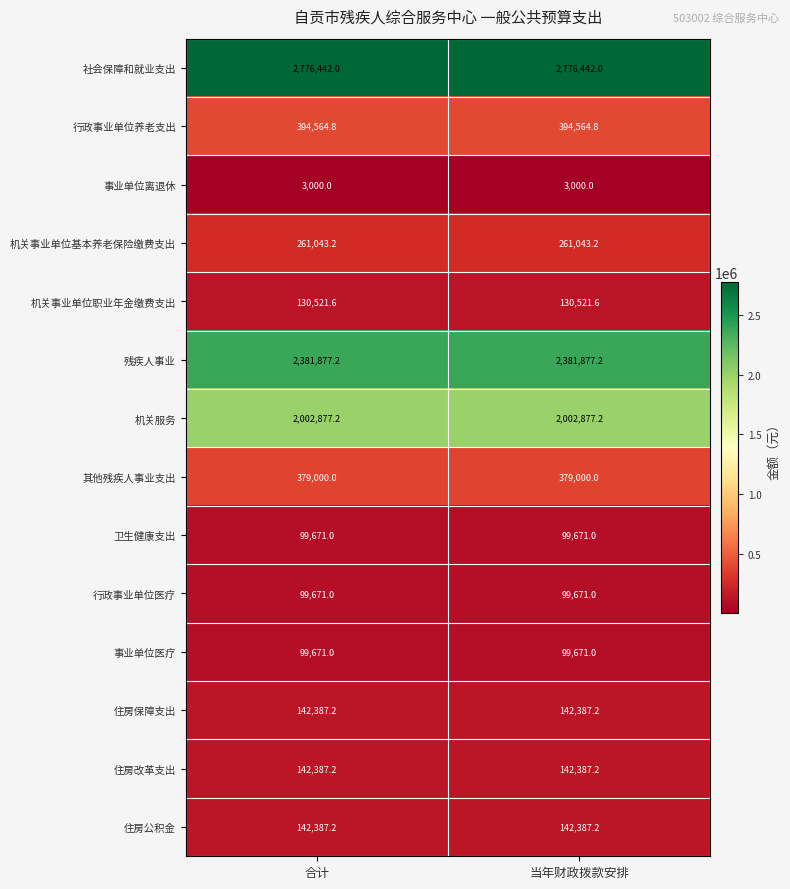

What is the greatest value displayed?

2776442.0